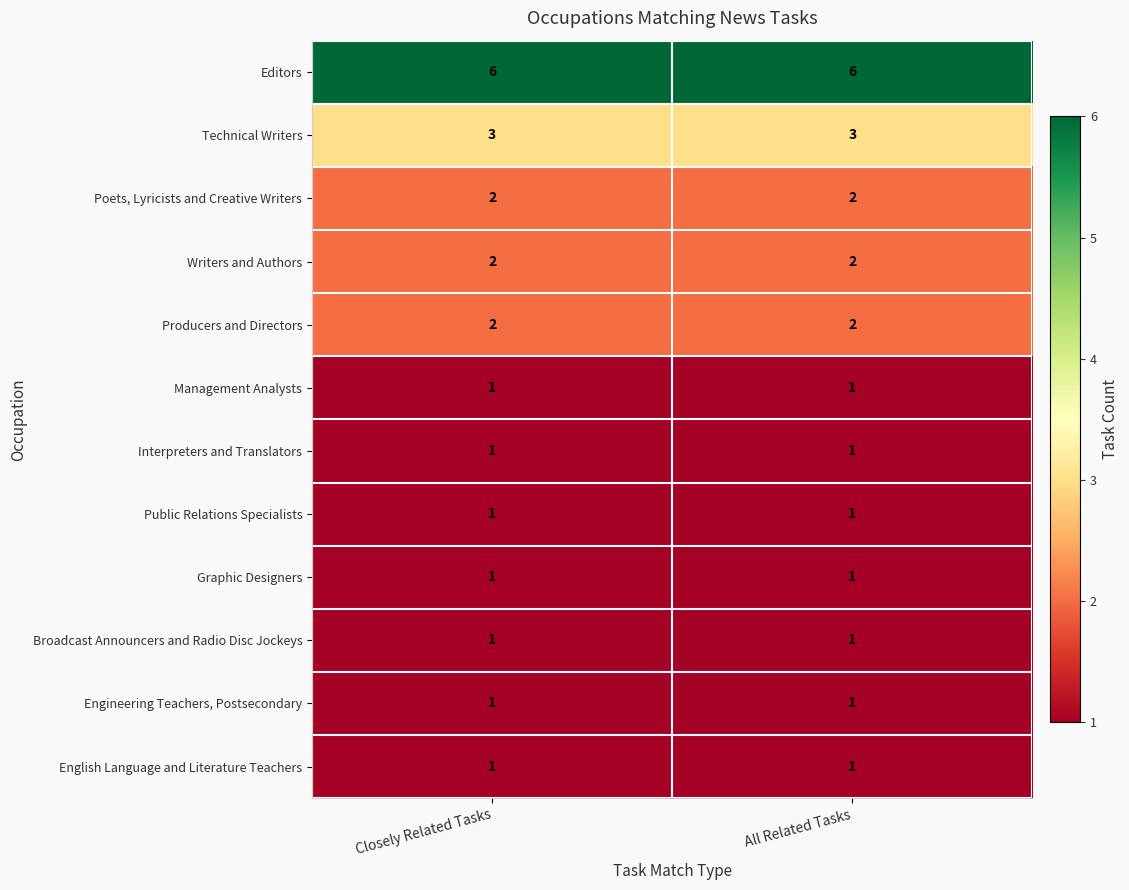

What is the total value across all series at Closely Related Tasks?

22